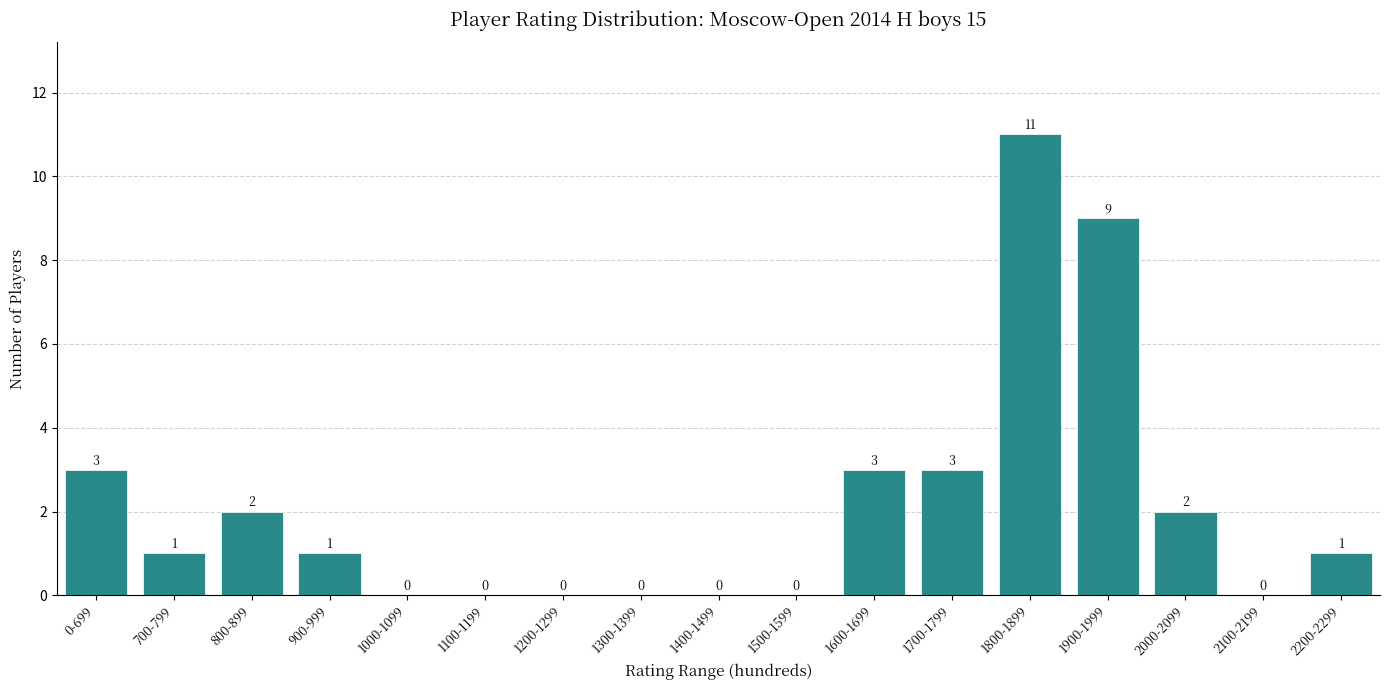

Reading left to right, transcribe all the data shown in this chart.

0-699=3	700-799=1	800-899=2	900-999=1	1000-1099=0	1100-1199=0	1200-1299=0	1300-1399=0	1400-1499=0	1500-1599=0	1600-1699=3	1700-1799=3	1800-1899=11	1900-1999=9	2000-2099=2	2100-2199=0	2200-2299=1